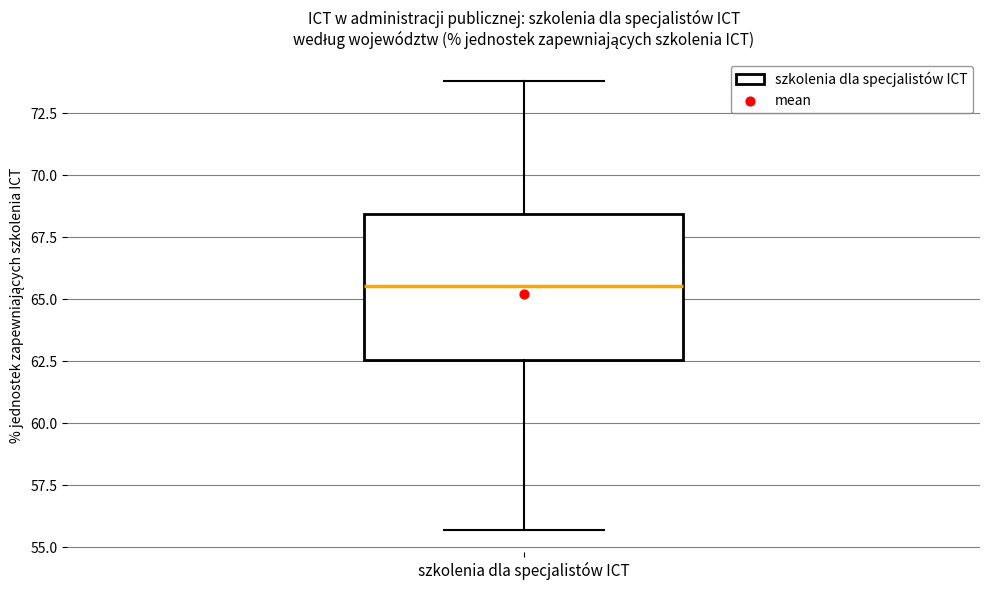

Transcribe this box plot: give where the median line is, the range the box spans, and where the two whiskers end, as read against the y-axis. The values are not printed on the chart, so give them approximately, as read against the axis.

median 65.5, box 62.5 to 68.5, whiskers 55.5 to 74.0